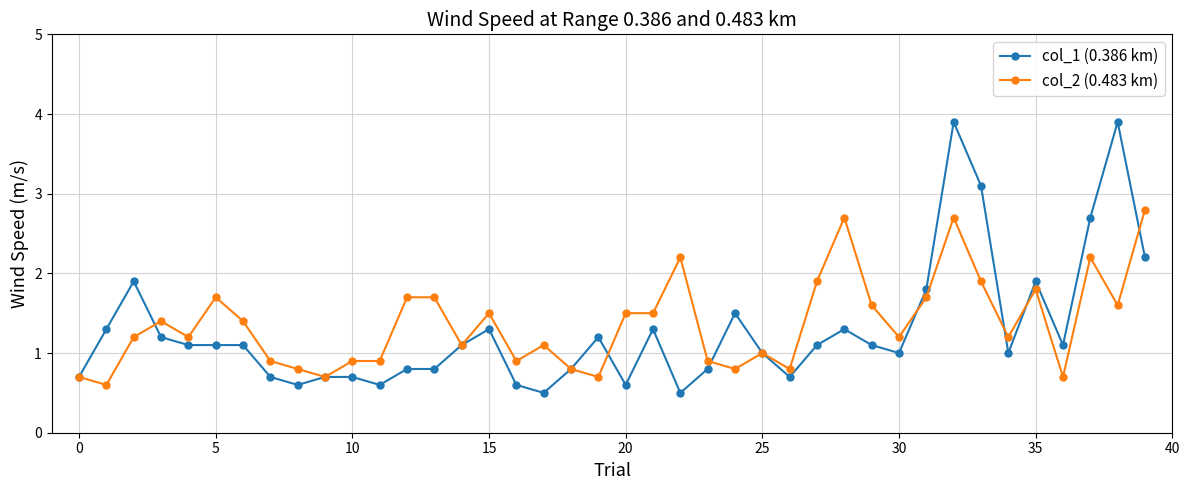

What is the maximum value for col_1 (0.386 km)?

3.9